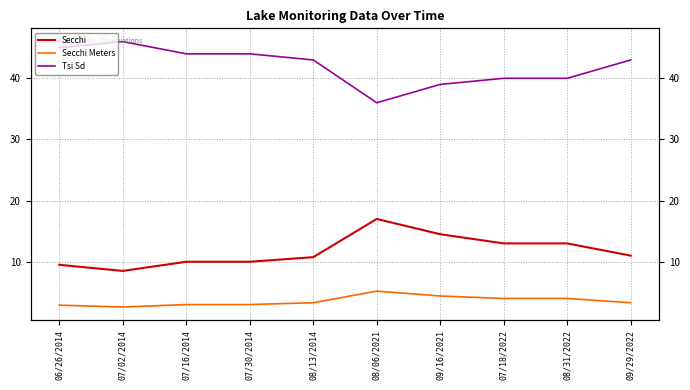

Is it true that Secchi equals 14.5 at 09/16/2021?

True